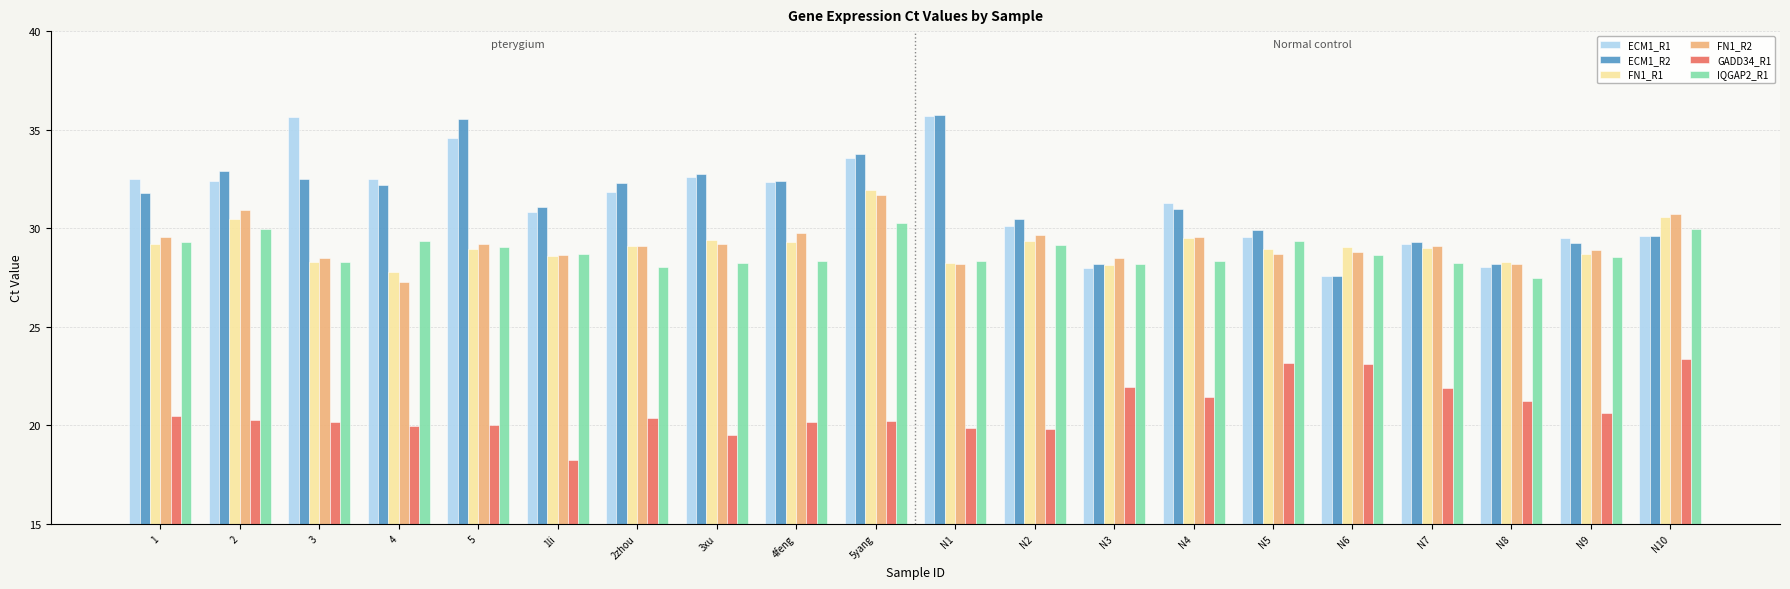

What is the maximum value for IQGAP2_R1?

30.3